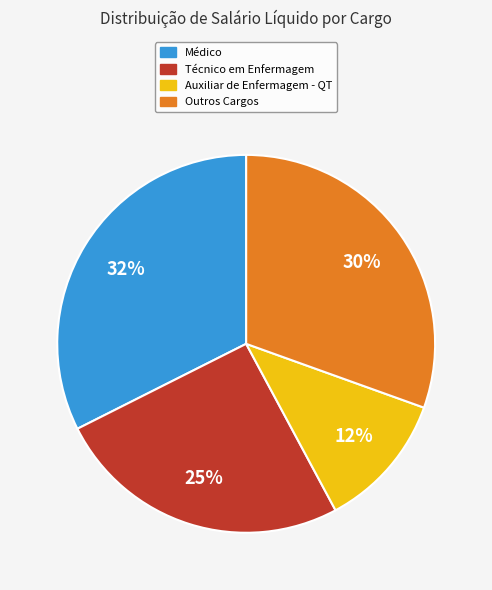

The Técnico em Enfermagem slice represents 25% of the pie. True or false?

True